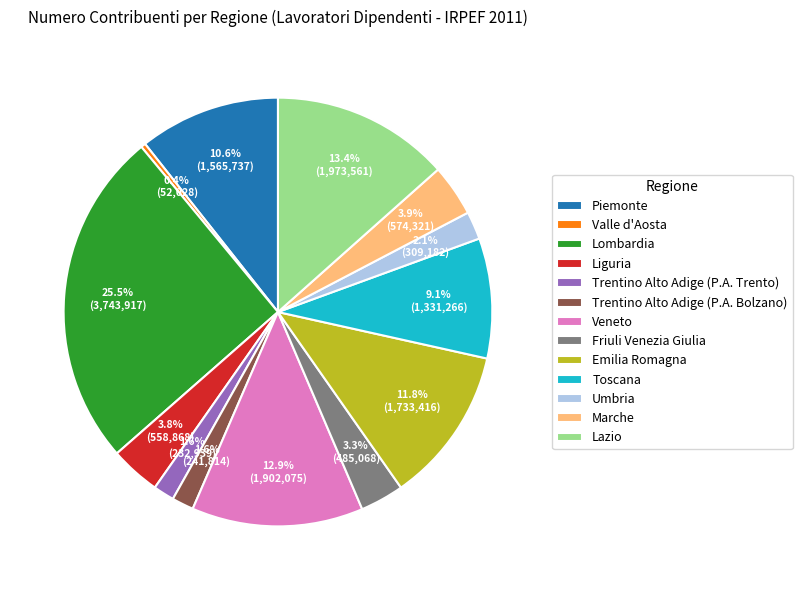

What percentage is NOT represented by Emilia Romagna?

88.2%